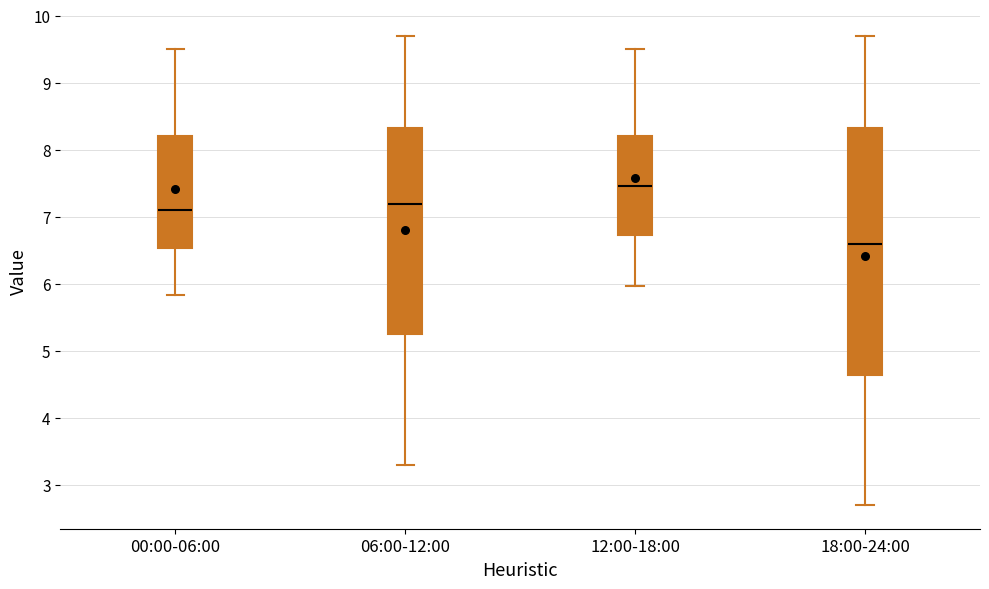

Which box's median line is the highest?

12:00-18:00